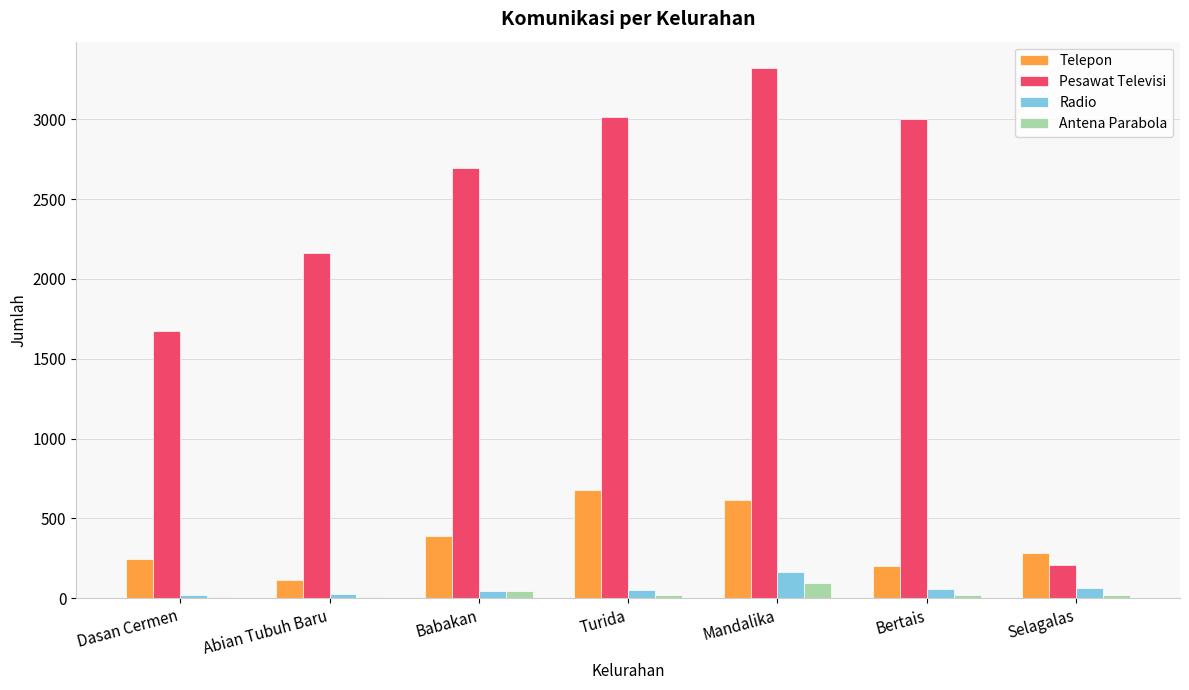

Is the value of Antena Parabola at Mandalika greater than the value of Telepon at Bertais?

No